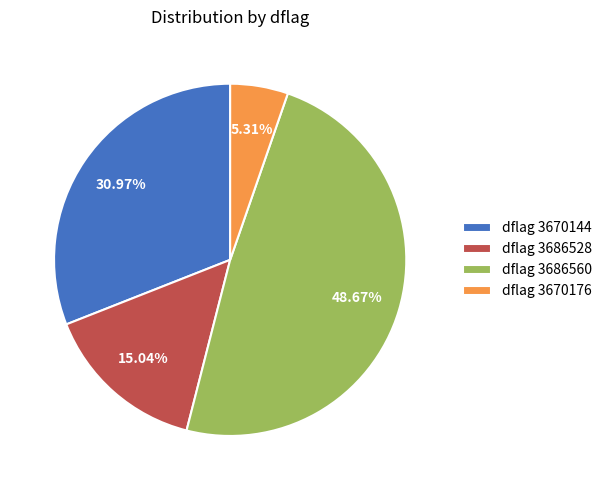

Do dflag 3670176 and dflag 3670144 together represent more than half of the pie?

No